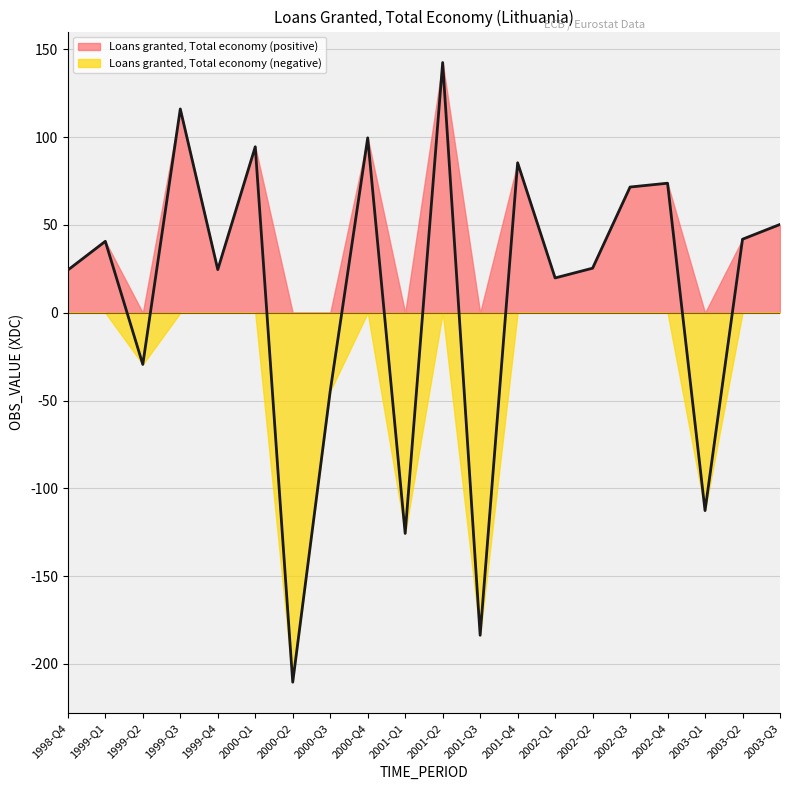

Rank the categories by value from lowest to highest.

2000-Q2, 2001-Q3, 2001-Q1, 2003-Q1, 2000-Q3, 1999-Q2, 2002-Q1, 1998-Q4, 1999-Q4, 2002-Q2, 1999-Q1, 2003-Q2, 2003-Q3, 2002-Q3, 2002-Q4, 2001-Q4, 2000-Q1, 2000-Q4, 1999-Q3, 2001-Q2